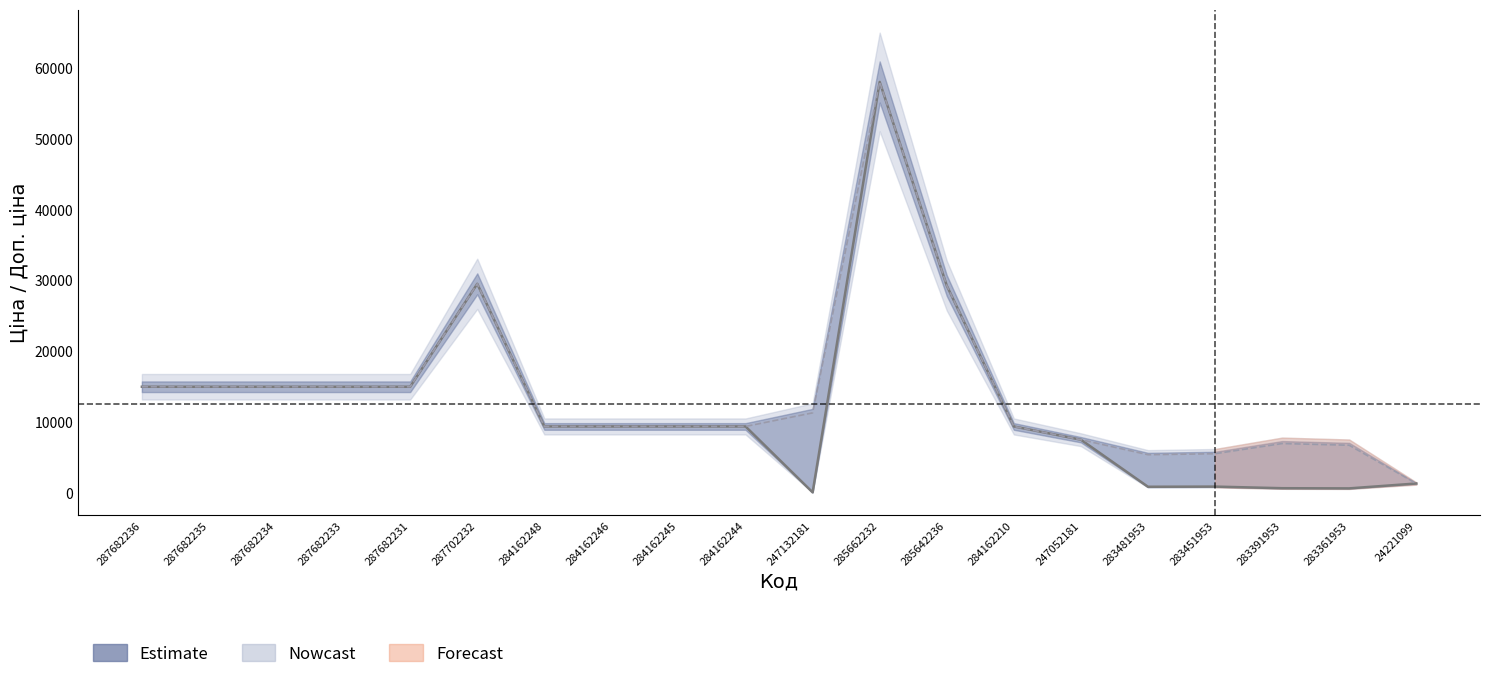

Where is Доп. ціна nearest to the value 29701?

287702232